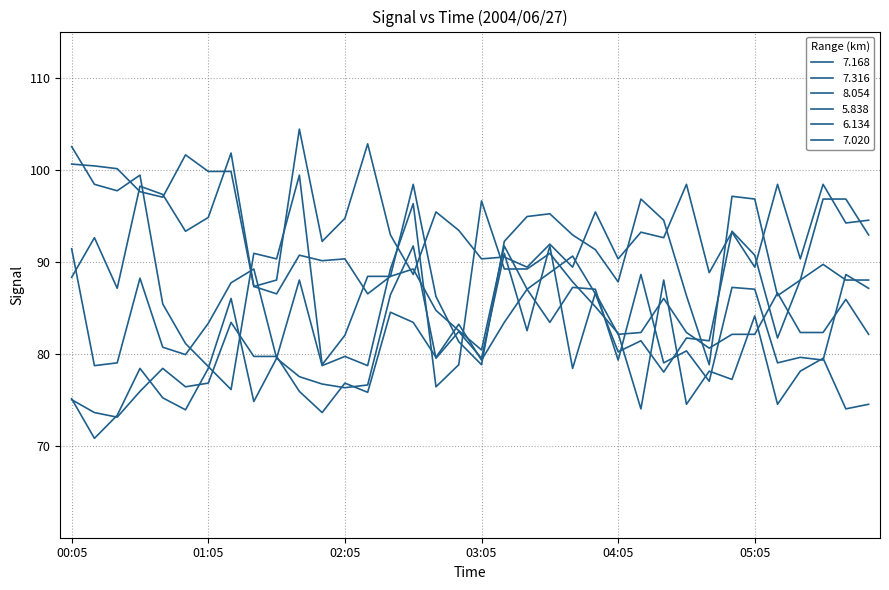

At how many categories does at least one series exceed 95?

22